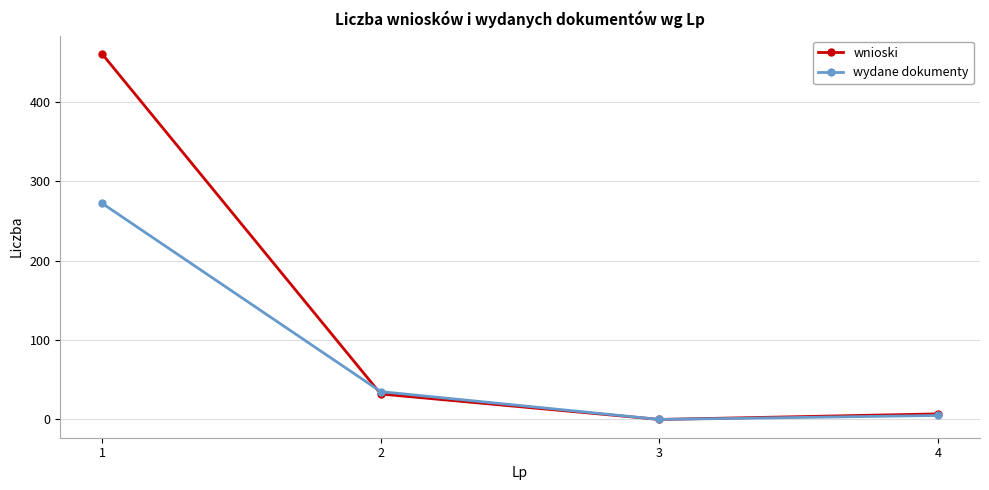

Does the chart have visible grid lines?

Yes